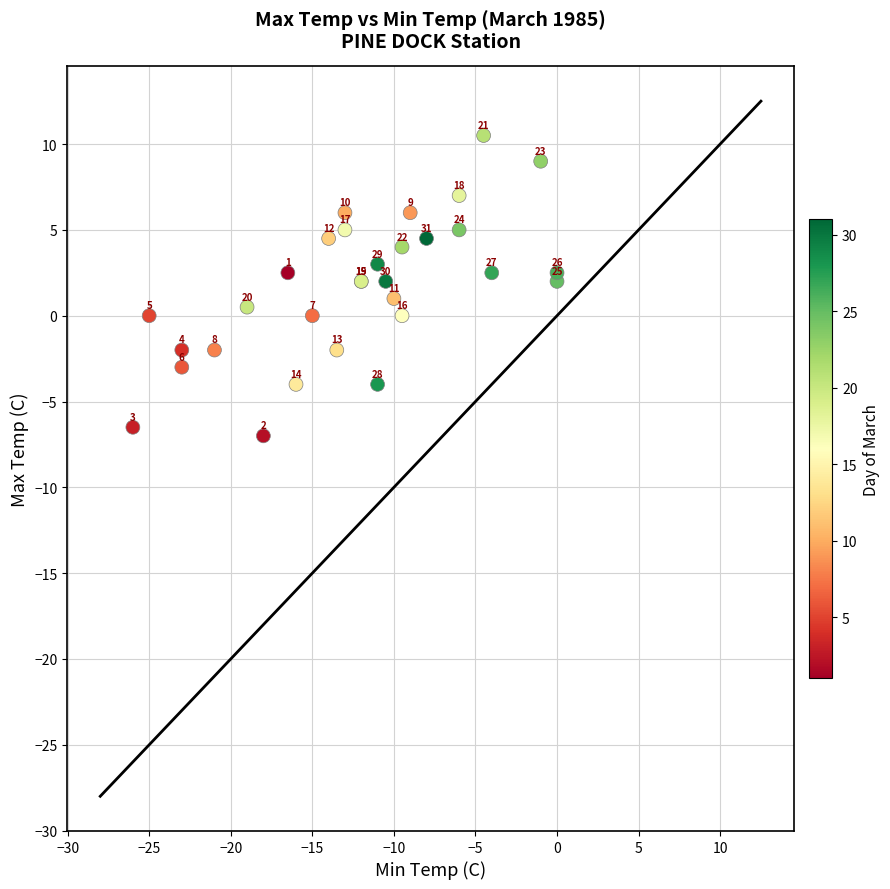

What Y value in the scatter plot is closest to 1?

1.0